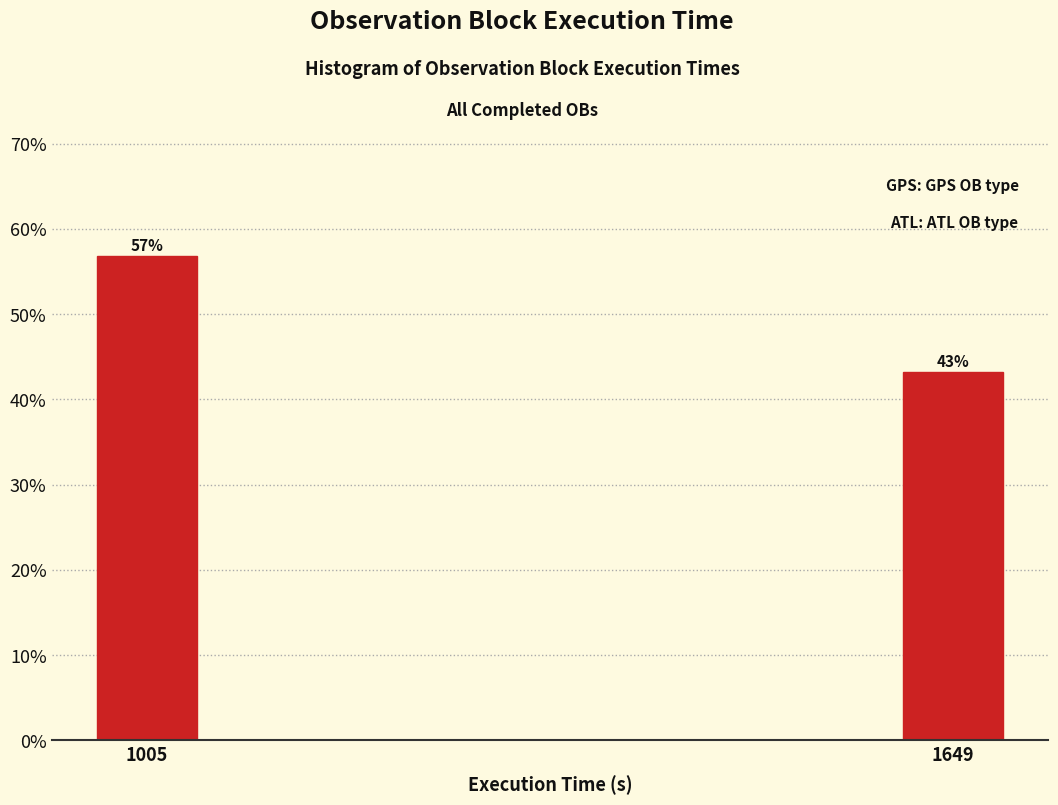

The chart shows a value of 43.2 at 1649. True or false?

True